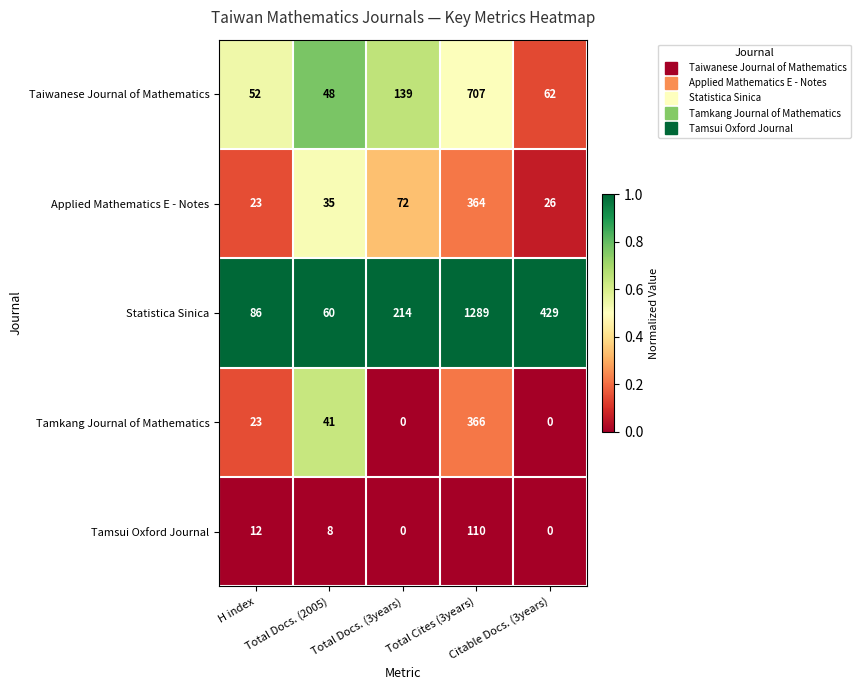

What is the average value of the Tamsui Oxford Journal series?

26